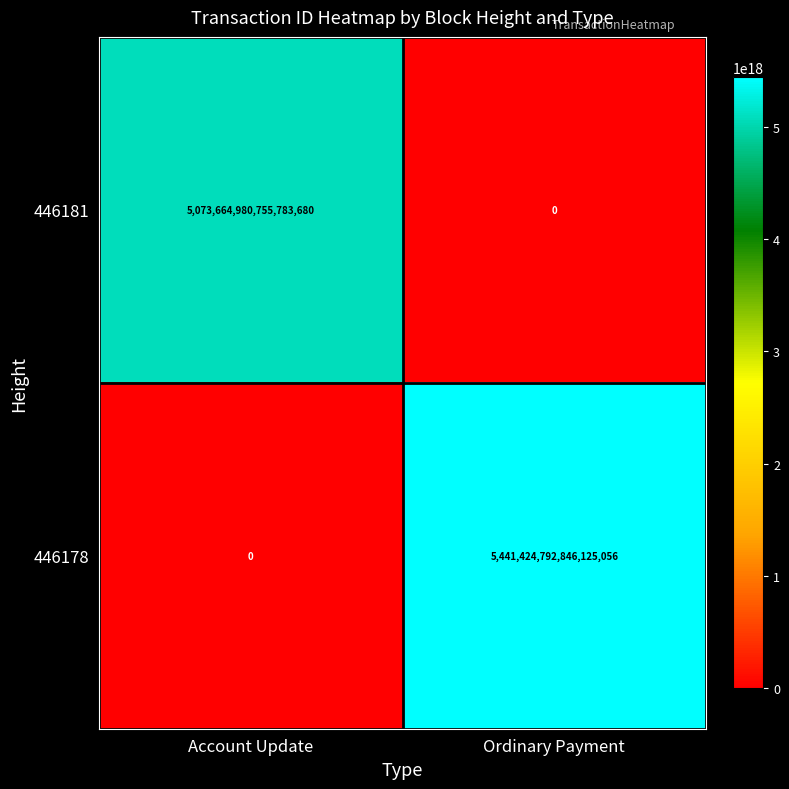

Which series has the widest spread of values?

446178